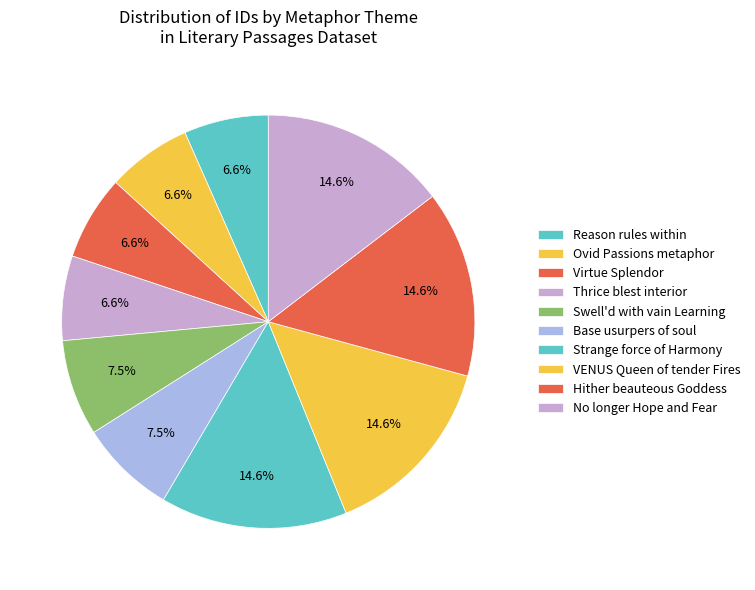

To the nearest percent, what percentage of the pie is Virtue Splendor?

7%